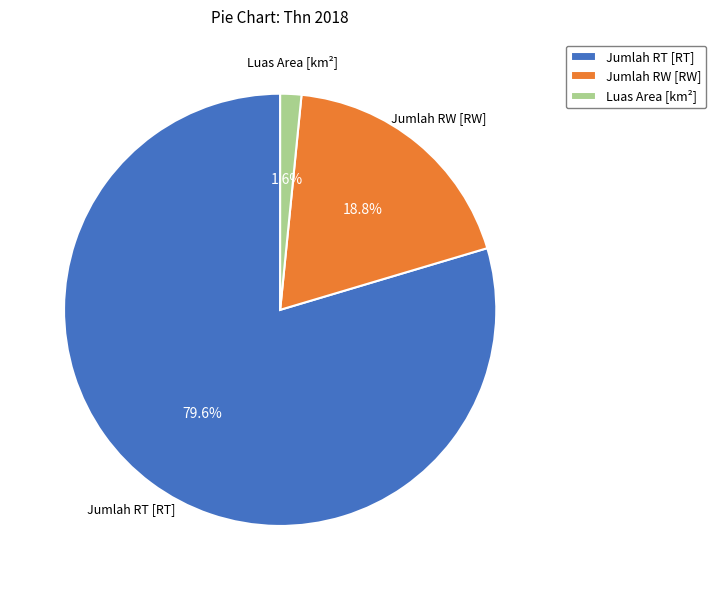

To the nearest percent, what portion does Jumlah RT [RT] represent?

80%